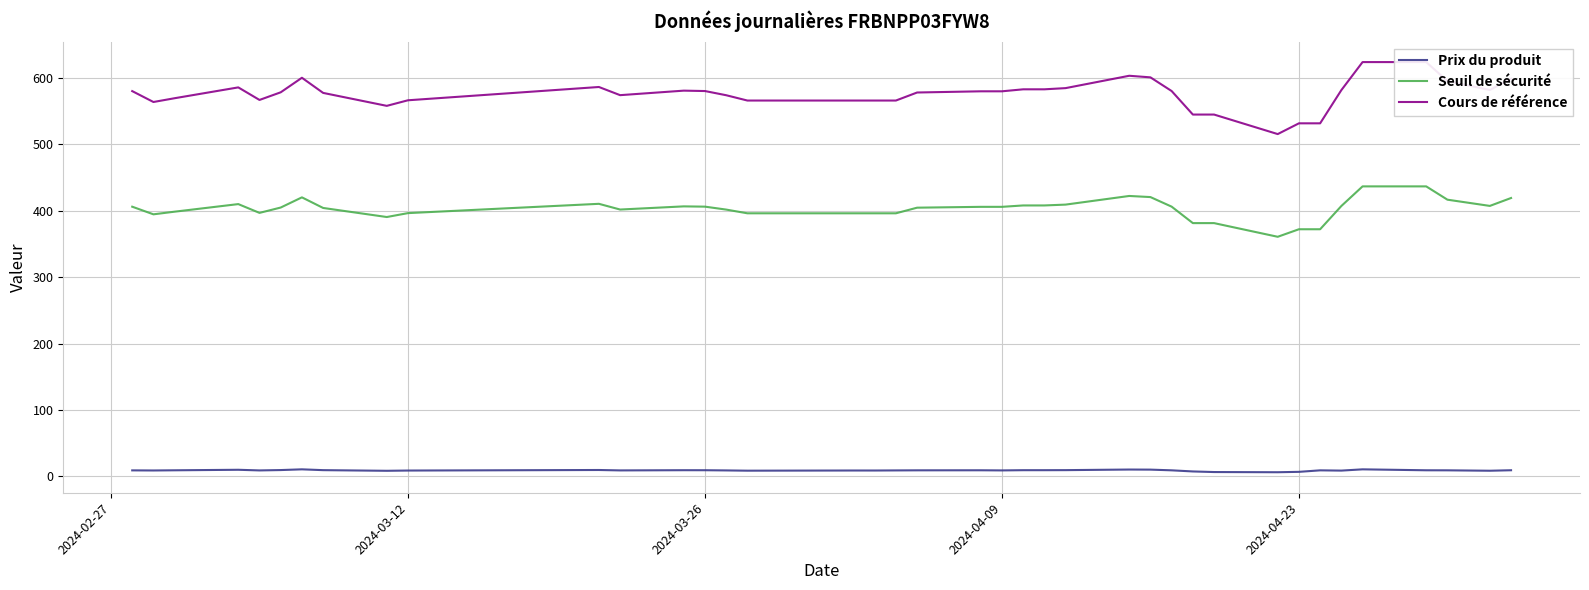

True or false: Prix du produit and Cours de référence intersect in this chart.

False